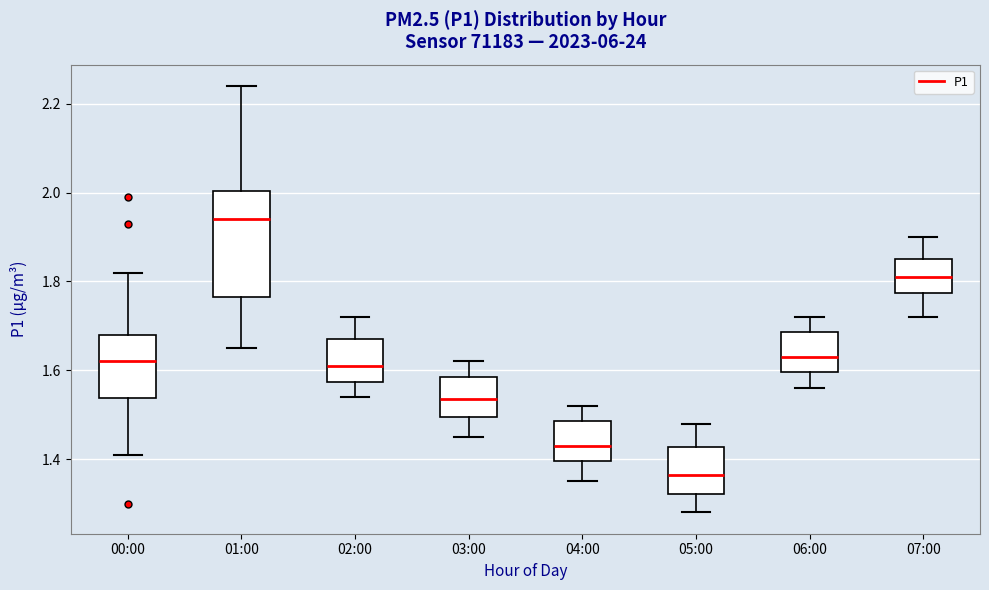

Reading left to right, transcribe this box plot: for each box, give where its median line is, the range the box spans, and where its two whiskers end, as read against the y-axis. The values are not printed on the chart, so give them approximately, as read against the axis.

00:00: median 1.62, box 1.54 to 1.68, whiskers 1.42 to 1.82
01:00: median 1.94, box 1.76 to 2.00, whiskers 1.66 to 2.24
02:00: median 1.62, box 1.58 to 1.68, whiskers 1.54 to 1.72
03:00: median 1.54, box 1.50 to 1.58, whiskers 1.46 to 1.62
04:00: median 1.44, box 1.40 to 1.48, whiskers 1.36 to 1.52
05:00: median 1.36, box 1.32 to 1.42, whiskers 1.28 to 1.48
06:00: median 1.64, box 1.60 to 1.68, whiskers 1.56 to 1.72
07:00: median 1.82, box 1.78 to 1.86, whiskers 1.72 to 1.90